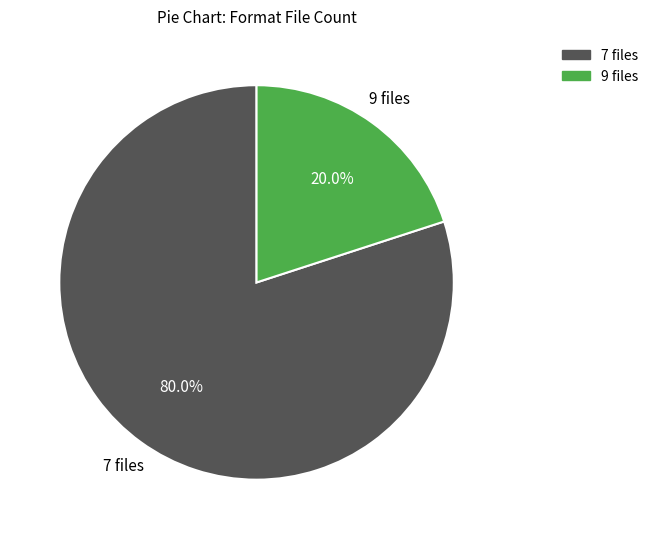

Is there a majority slice in this chart?

Yes